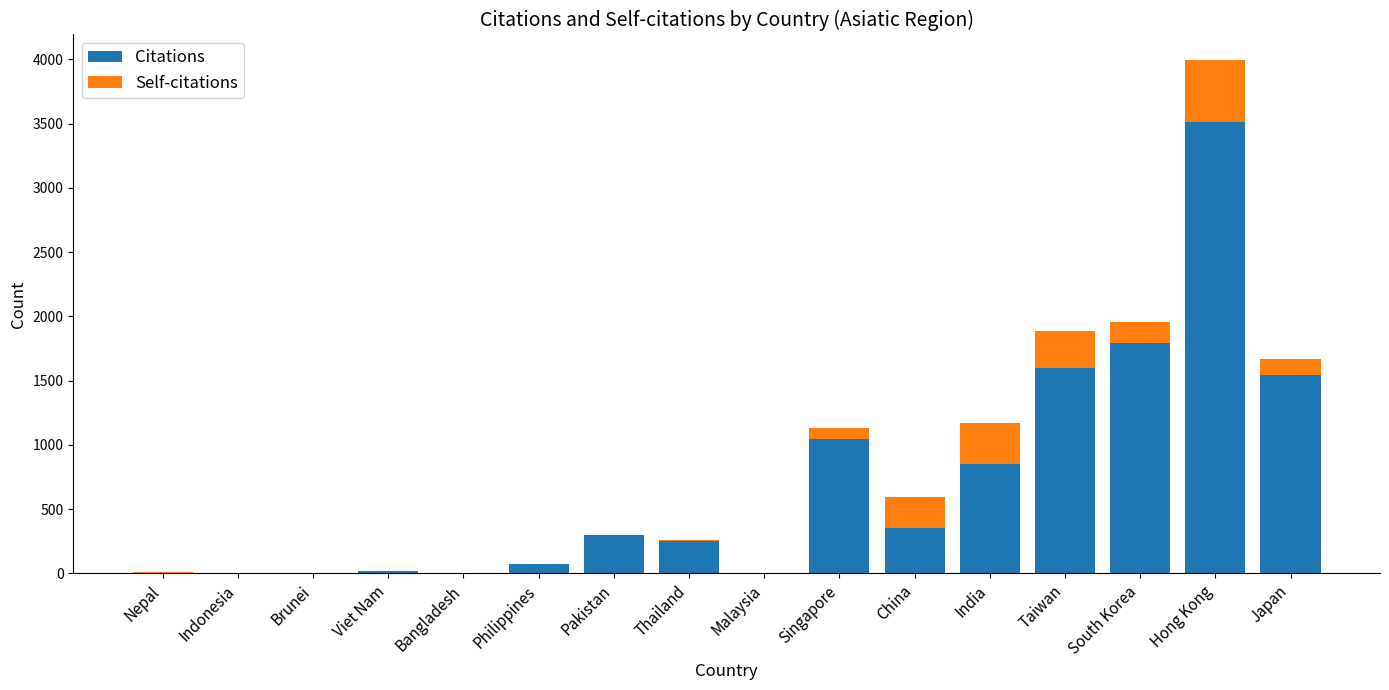

Count the number of categories in the chart.

16